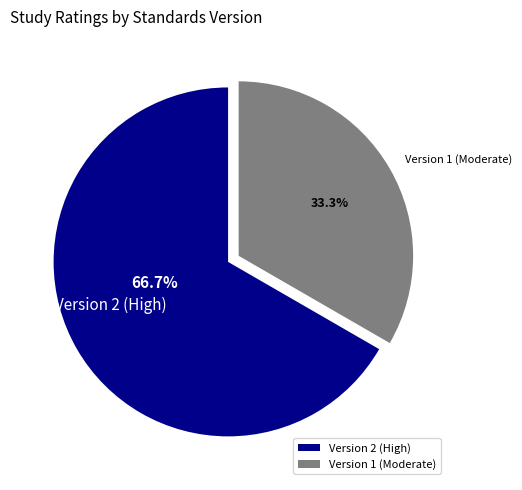

Do Version 2 (High) and Version 1 (Moderate) together represent more than half of the pie?

Yes